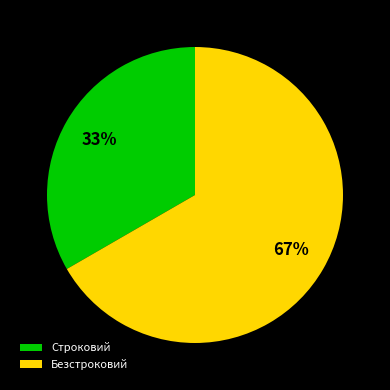

True or false: Безстроковий accounts for 59% of the total.

False